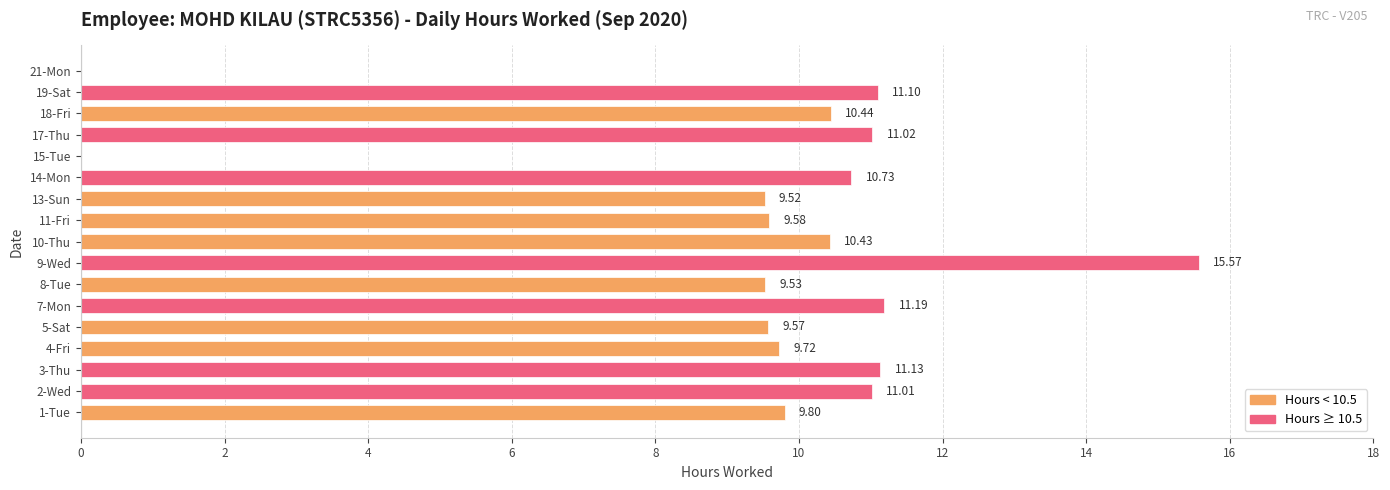

Between 10-Thu and 15-Tue, which is larger?

10-Thu